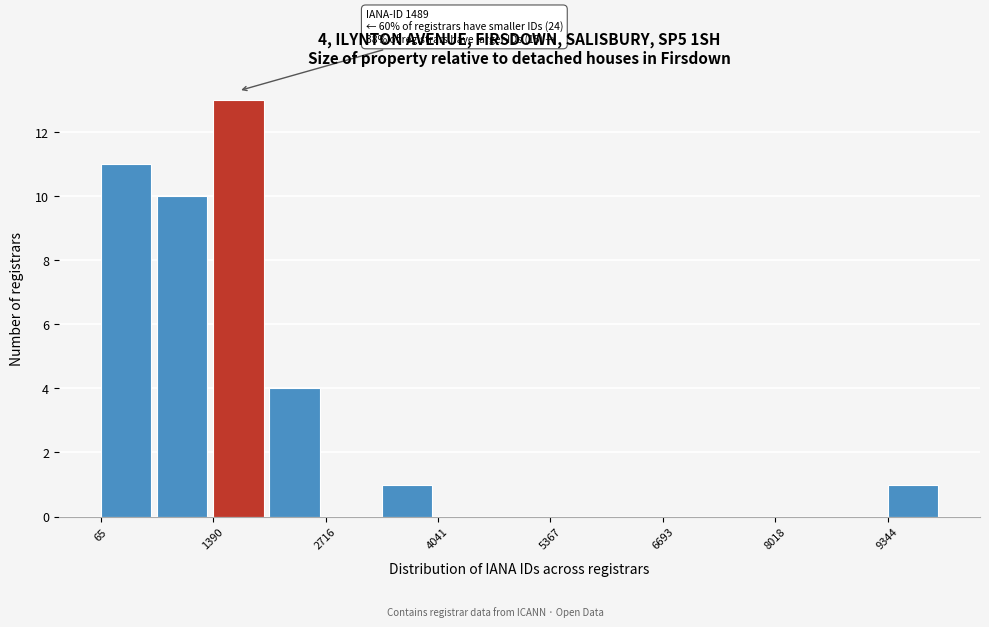

Read against the x-axis, roughly where is the centre of the tallest bar?

1600